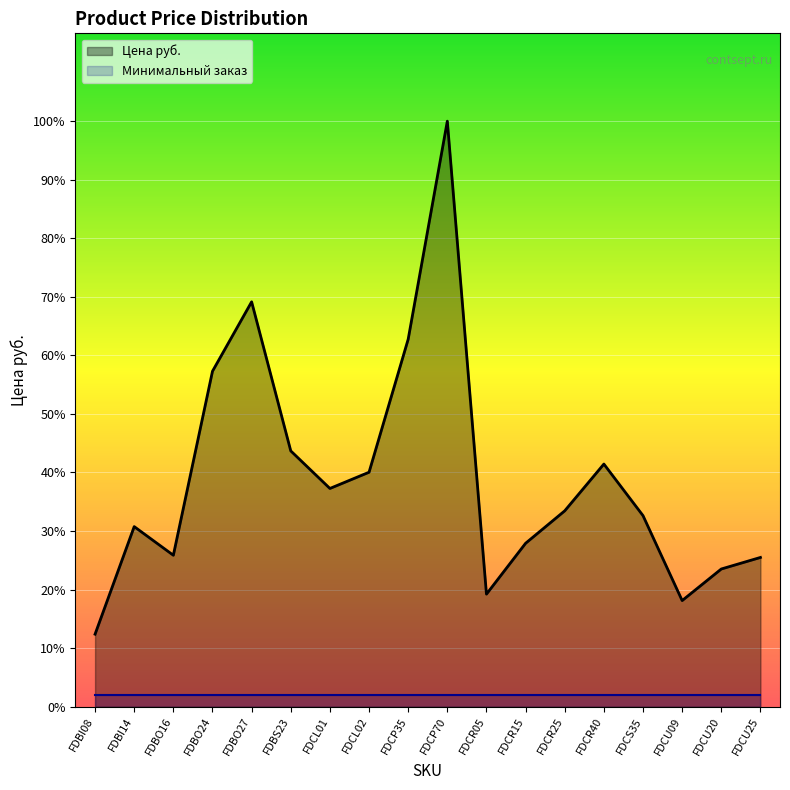

What are all the series names shown in the legend?

Цена руб., Минимальный заказ